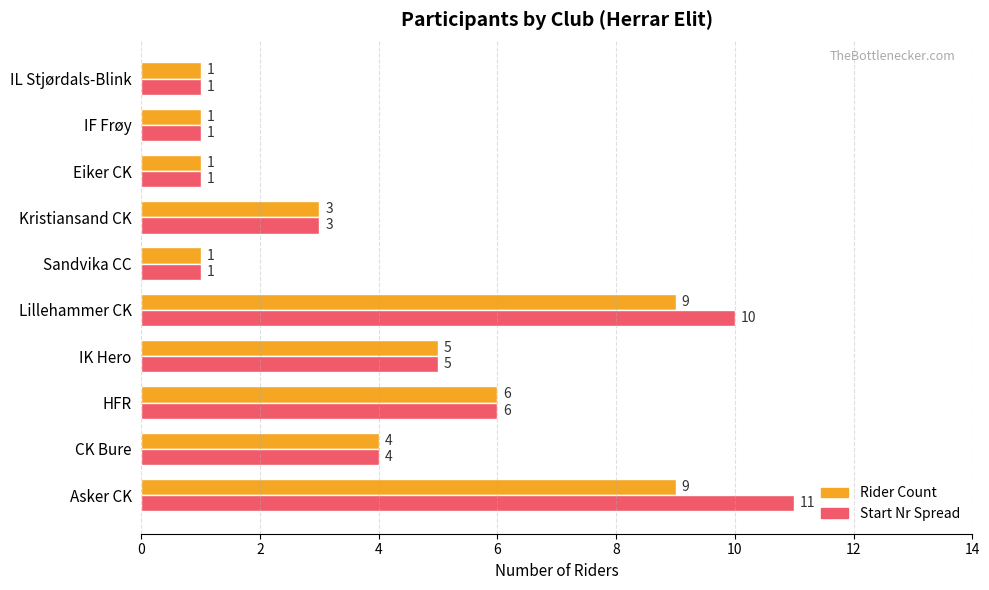

What is the maximum value shown in the chart?

11